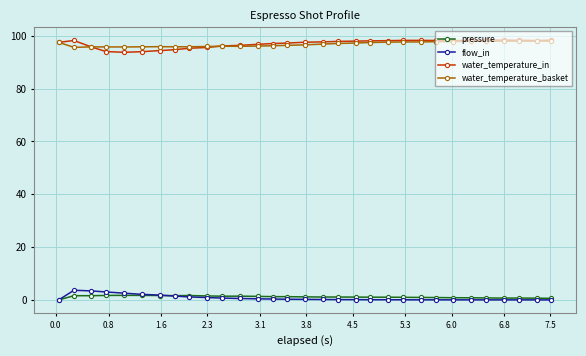

What is the greatest value displayed?

98.3